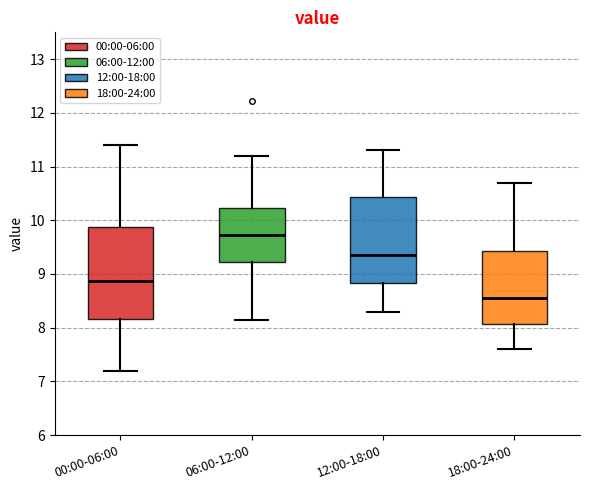

Reading left to right, read every box against the y-axis: the position of its median line, the range the box covers, and the ends of its whiskers. The values are not printed on the chart, so give them approximately, as read against the axis.

00:00-06:00: median 8.9, box 8.2 to 9.9, whiskers 7.2 to 11.4
06:00-12:00: median 9.7, box 9.2 to 10.2, whiskers 8.2 to 11.2
12:00-18:00: median 9.4, box 8.8 to 10.4, whiskers 8.3 to 11.3
18:00-24:00: median 8.6, box 8.1 to 9.4, whiskers 7.6 to 10.7